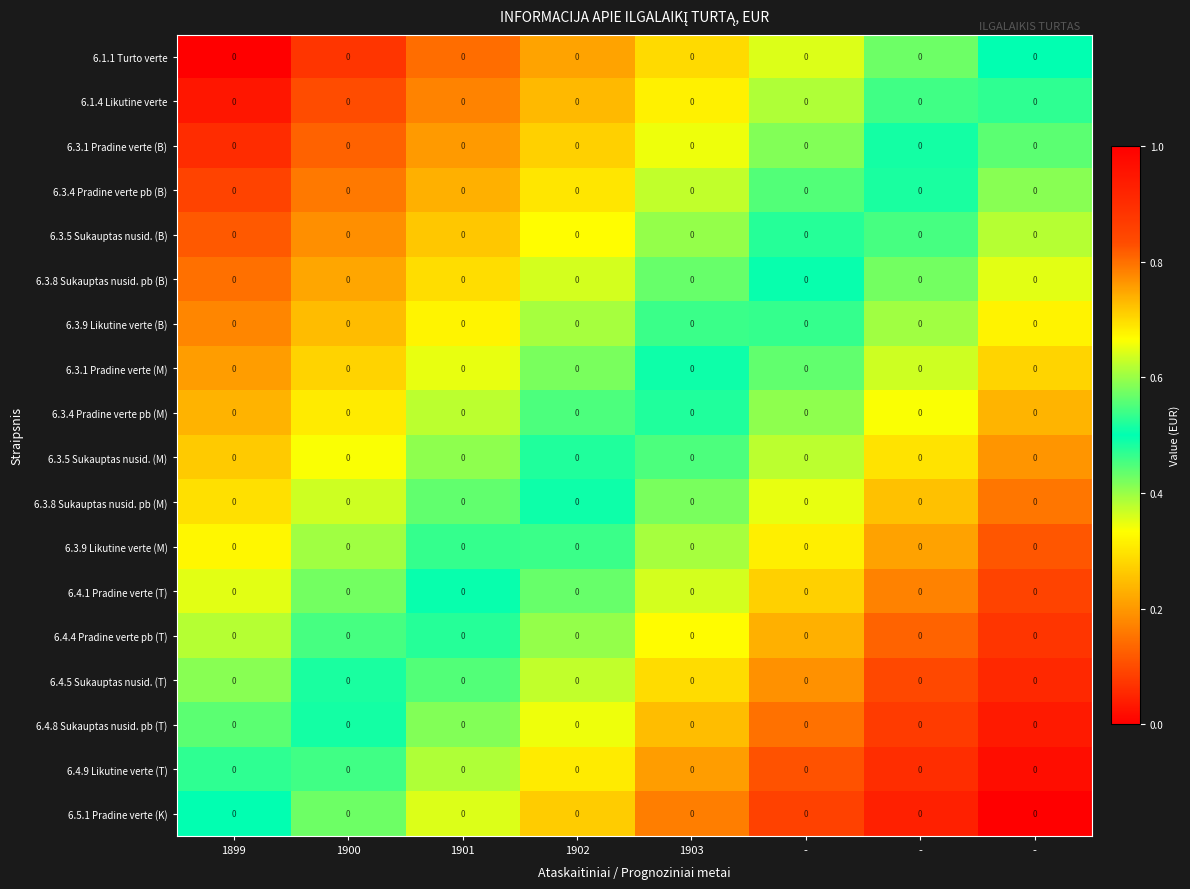

Which category has the lowest value across all series?

1899